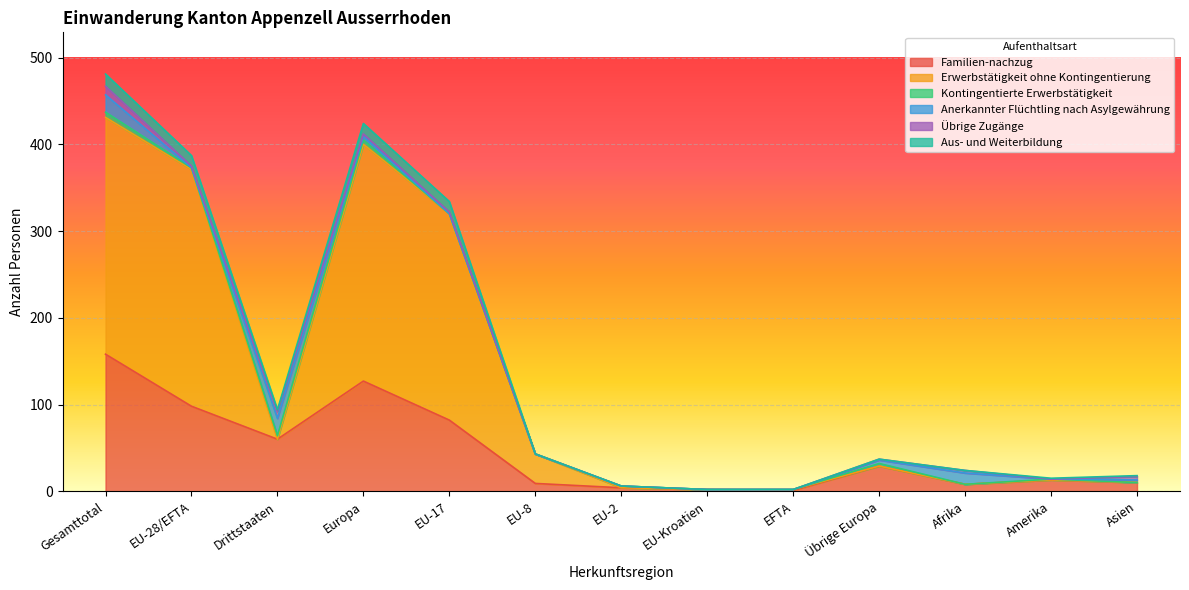

The value of Familien-nachzug at Europa is 127. True or false?

True